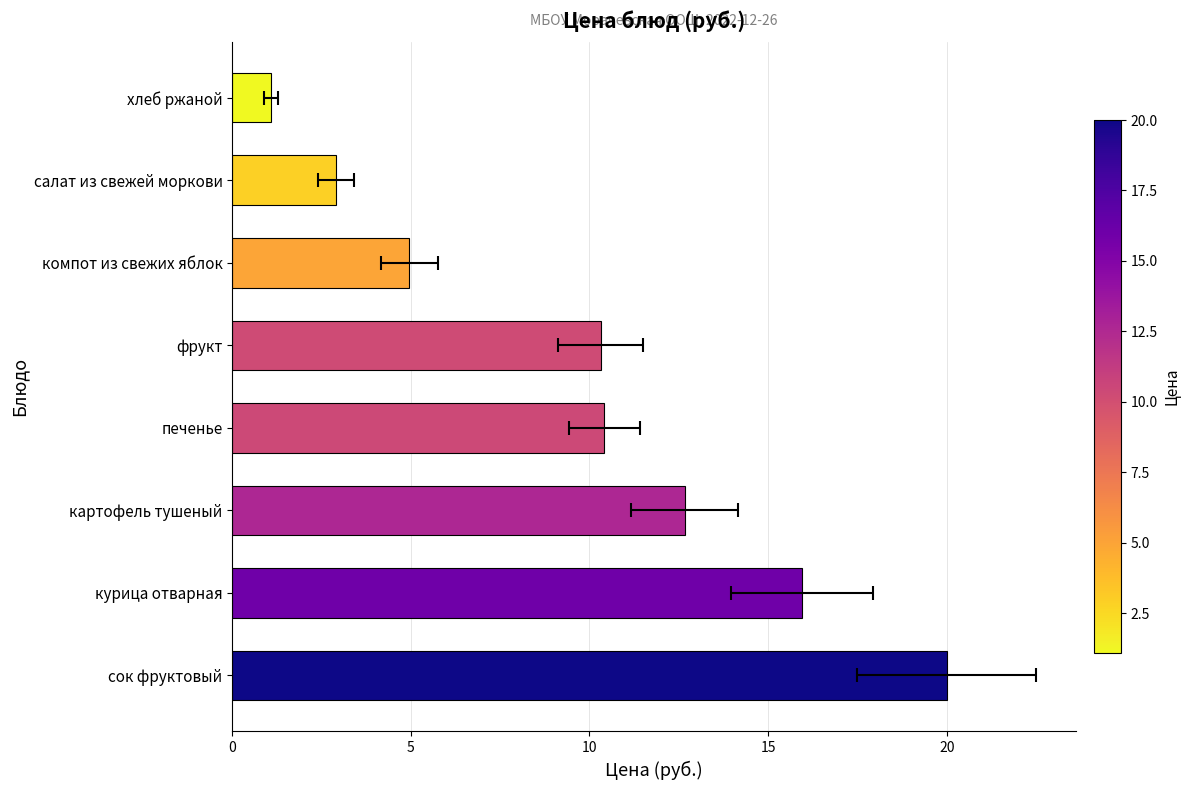

What is the ratio of the value at картофель тушеный to the value at курица отварная?

0.8